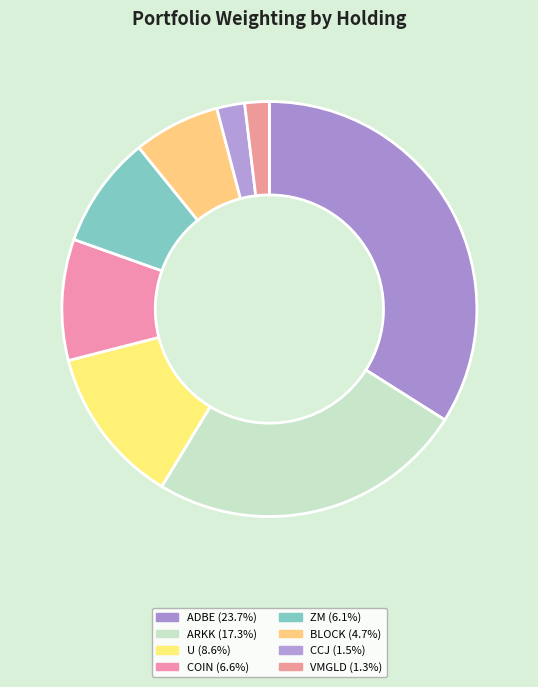

Rank the categories by value from highest to lowest.

ADOBE SYSTEMS INCORPORATED, ARK ETF TR, UNITY SOFTWARE INC, COINBASE GLOBAL INC, ZOOM VIDEO COMMUNICATIONS IN, BLOCK INC, CAMECO CORP, VANECK MERK GOLD TR